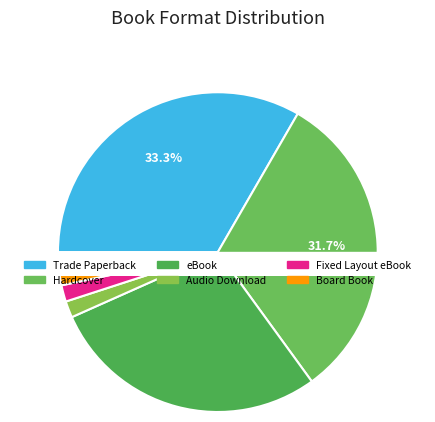

What percentage is the Hardcover slice, to the nearest percent?

32%